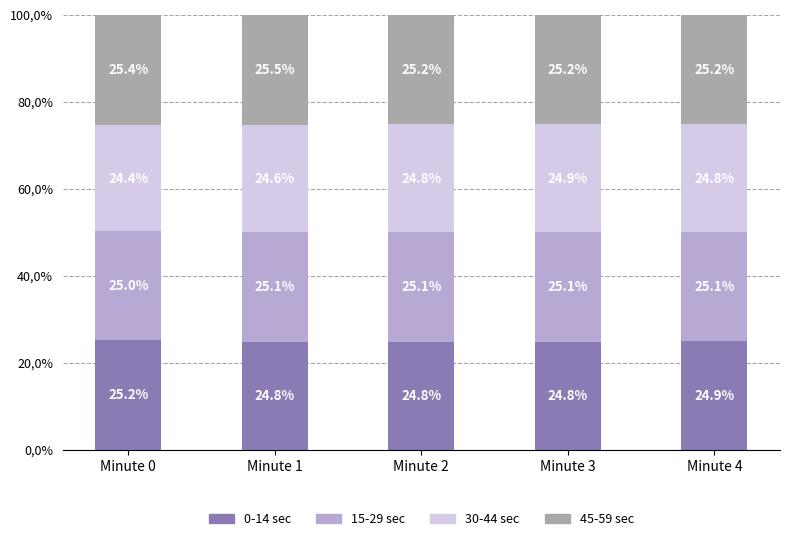

What are all the series names shown in the legend?

0-14 sec, 15-29 sec, 30-44 sec, 45-59 sec